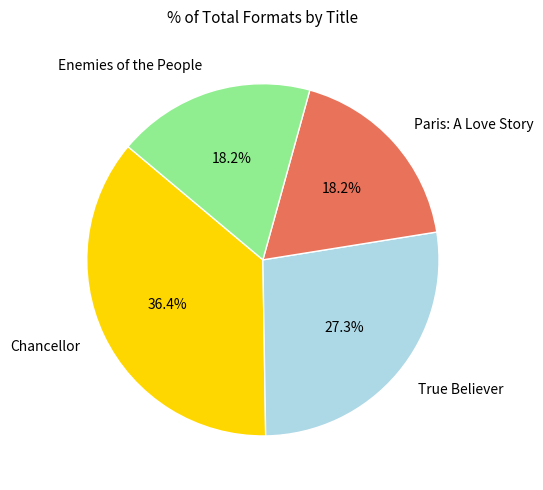

What portion of the pie excludes Paris: A Love Story?

81.8%